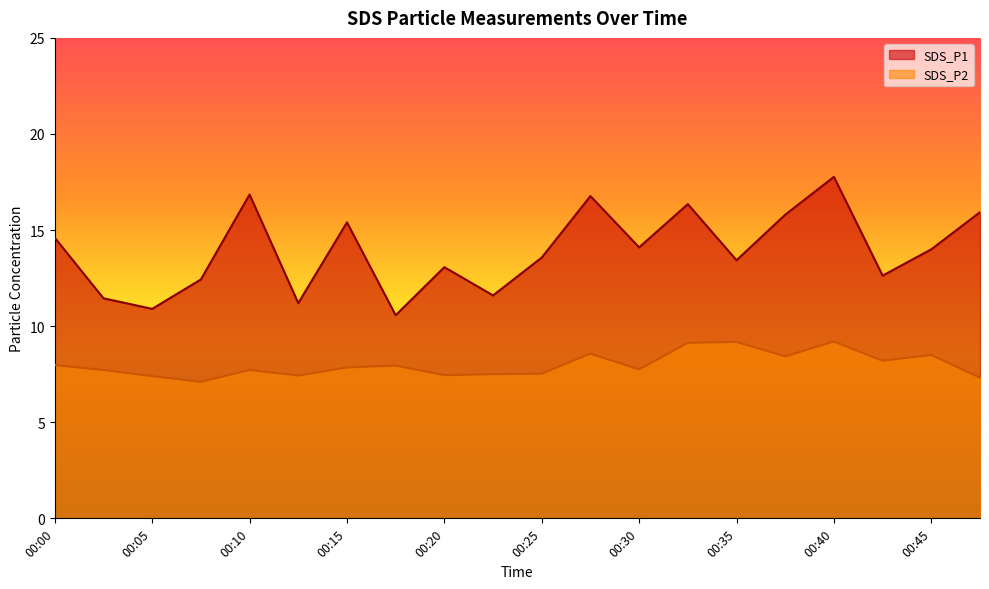

What is the sum of all SDS_P2 values?

159.9